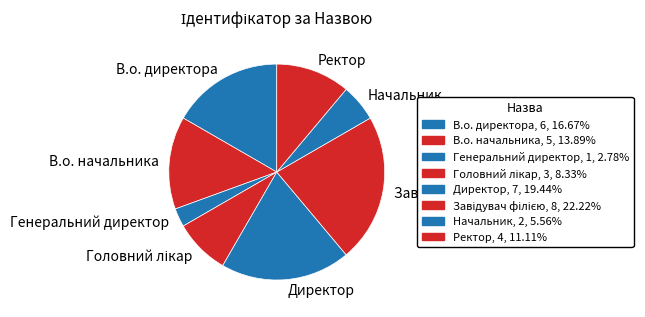

How many segments does this pie chart have?

8